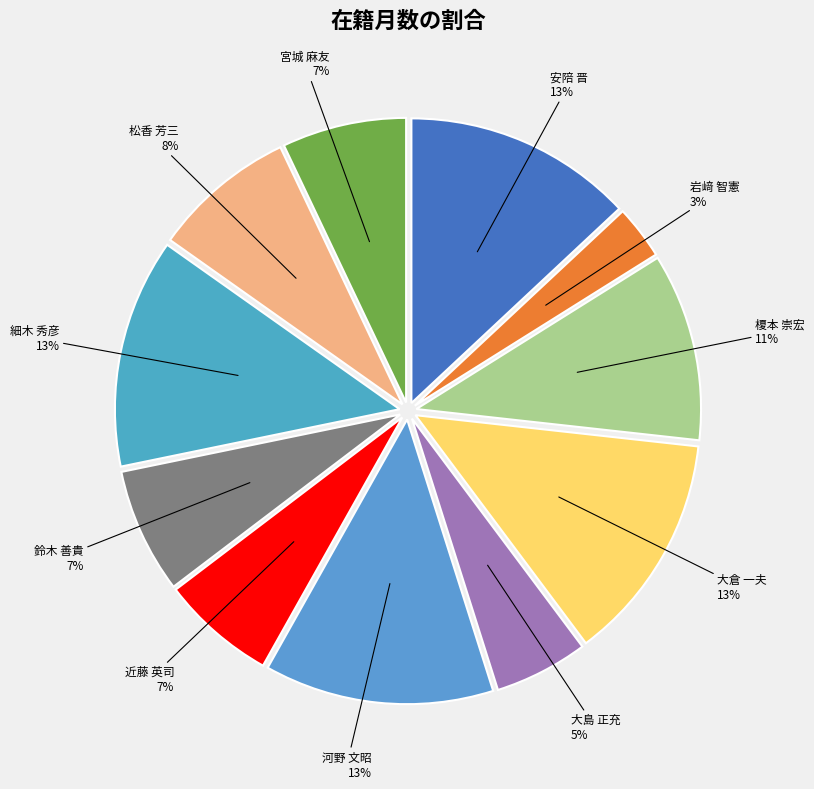

To the nearest percent, what percentage of the pie is 大島 正充?

5%